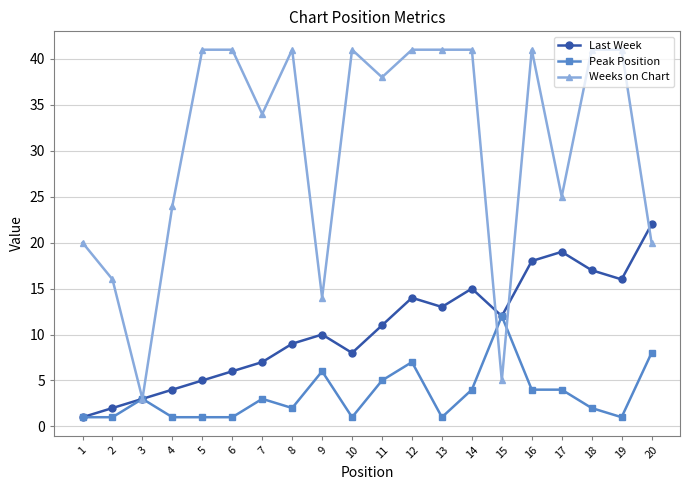

Reading left to right, transcribe all the data shown in this chart.

Last Week: 1=1	2=2	3=3	4=4	5=5	6=6	7=7	8=9	9=10	10=8	11=11	12=14	13=13	14=15	15=12	16=18	17=19	18=17	19=16	20=22
Peak Position: 1=1	2=1	3=3	4=1	5=1	6=1	7=3	8=2	9=6	10=1	11=5	12=7	13=1	14=4	15=12	16=4	17=4	18=2	19=1	20=8
Weeks on Chart: 1=20	2=16	3=3	4=24	5=41	6=41	7=34	8=41	9=14	10=41	11=38	12=41	13=41	14=41	15=5	16=41	17=25	18=41	19=41	20=20